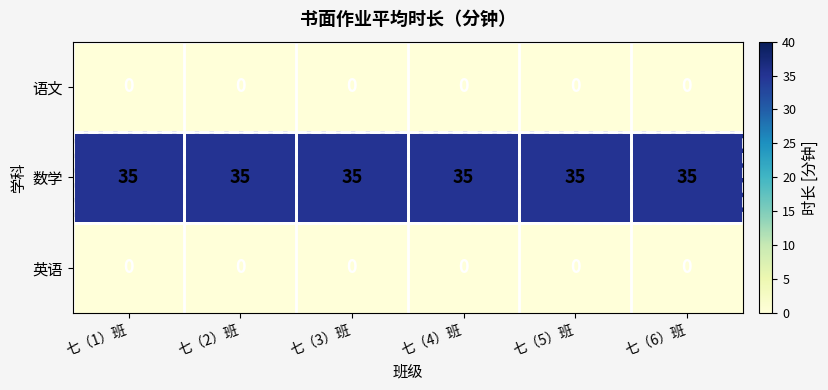

True or false: 数学 has a value of 35 at 七（4）班.

True